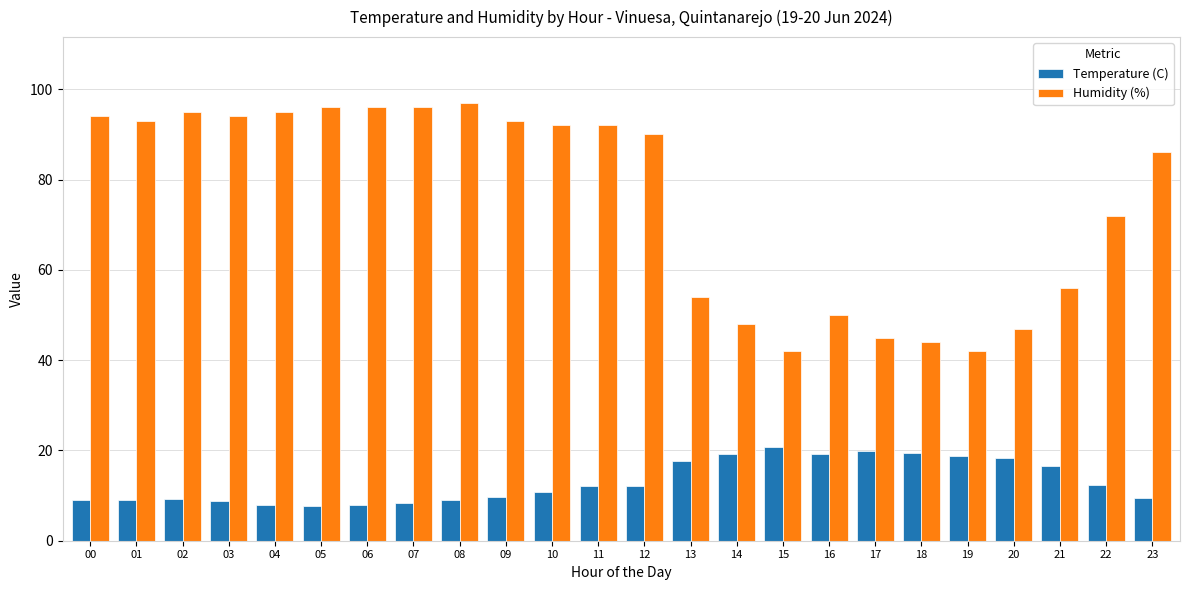

What is the minimum value shown in the chart?

7.6